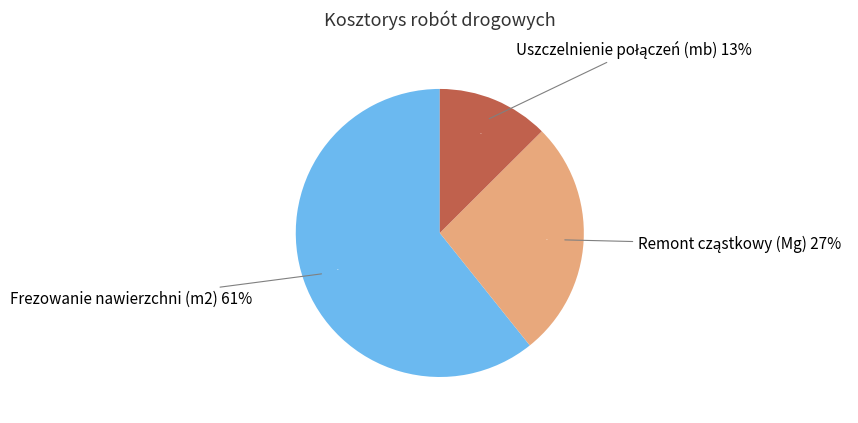

What is the ratio of the value at Remont cząstkowy (Mg) to the value at Frezowanie nawierzchni (m2)?

0.4